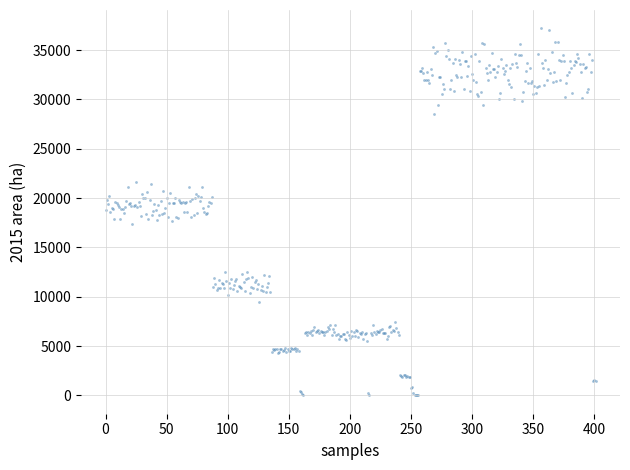

What is the range of Y values (max minus min)?

37195.4